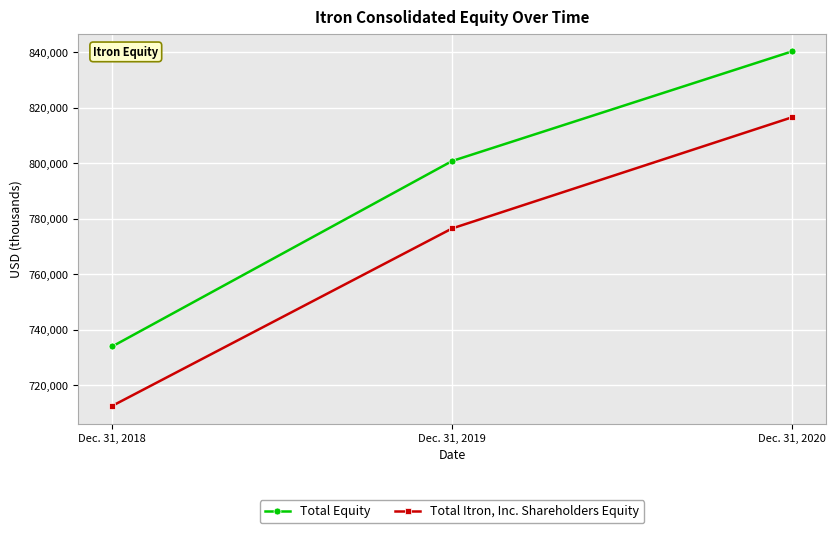

True or false: Total Itron, Inc. Shareholders Equity has a value of 712663 at Dec. 31, 2018.

True